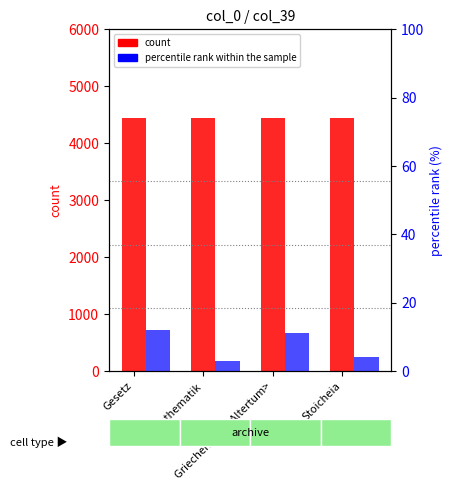

What is the spread (max minus min) of values at Mathematik?

4437